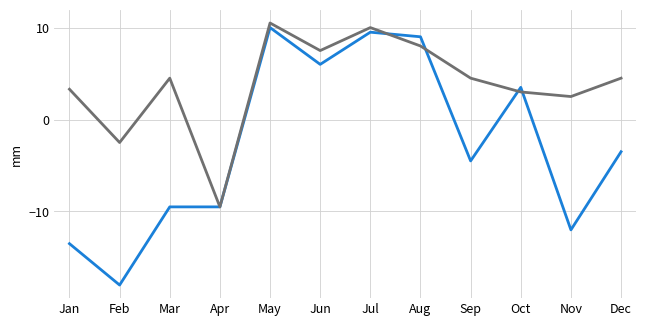

Which label corresponds to the smallest value in the chart?

Feb